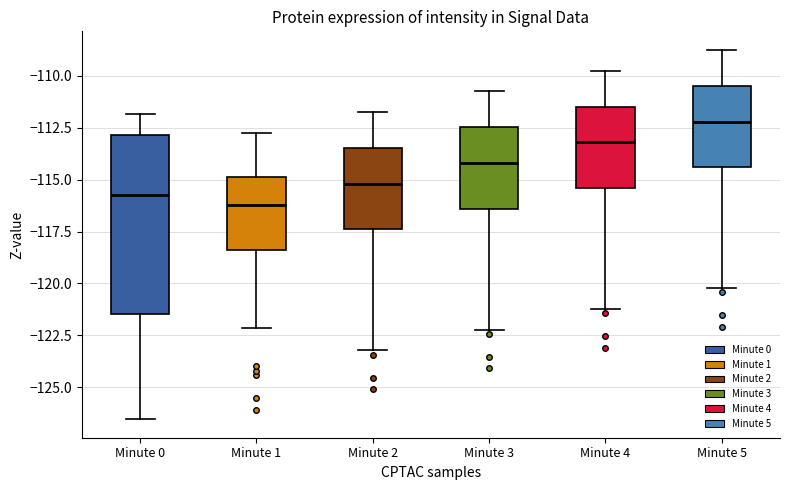

Comparing the boxes themselves (not the whiskers), which one is the tallest?

Minute 0